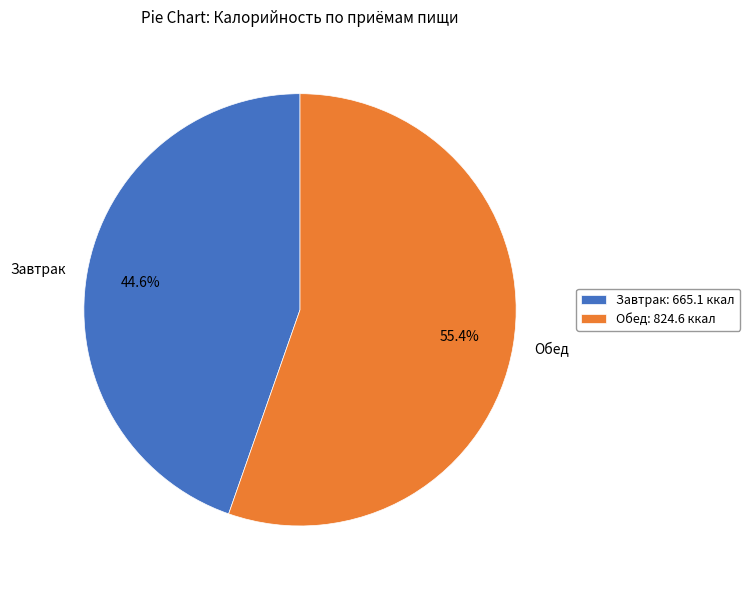

To the nearest percent, what percentage of the pie is Завтрак?

45%